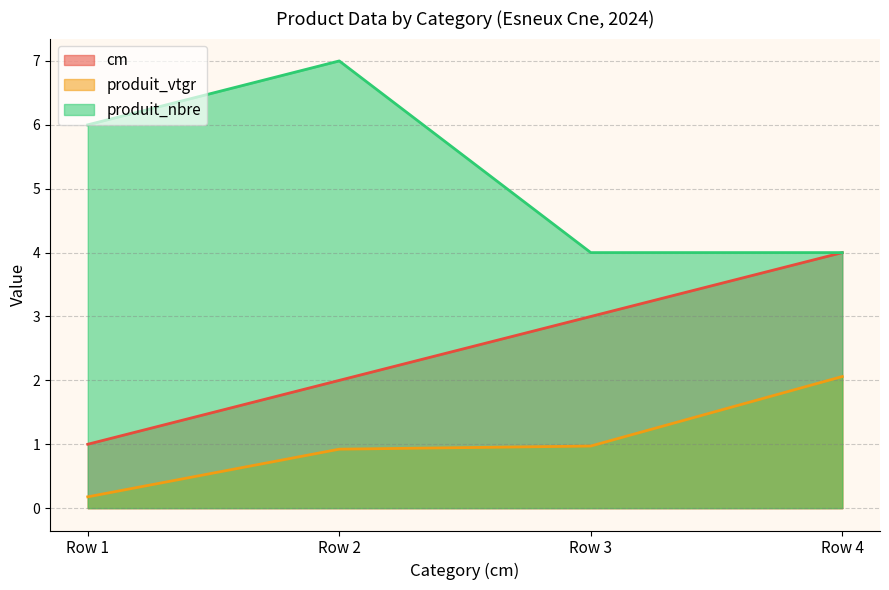

Which category has the lowest value across all series?

Row 1